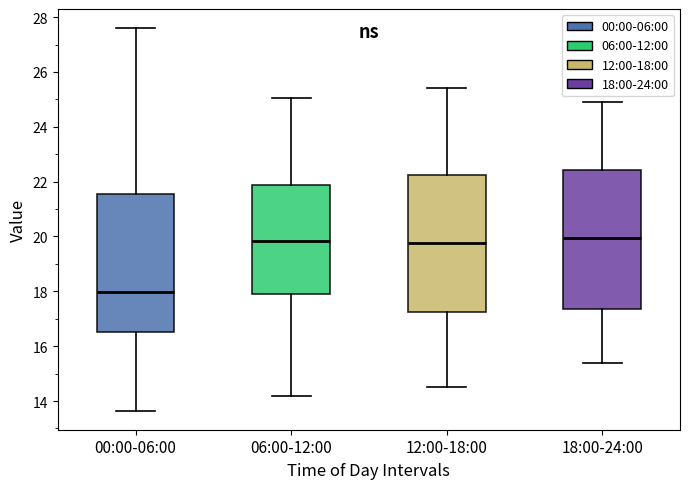

Reading left to right, read every box against the y-axis: the position of its median line, the range the box covers, and the ends of its whiskers. The values are not printed on the chart, so give them approximately, as read against the axis.

00:00-06:00: median 18.0, box 16.6 to 21.6, whiskers 13.6 to 27.6
06:00-12:00: median 19.8, box 18.0 to 21.8, whiskers 14.2 to 25.0
12:00-18:00: median 19.8, box 17.2 to 22.2, whiskers 14.6 to 25.4
18:00-24:00: median 20.0, box 17.4 to 22.4, whiskers 15.4 to 25.0